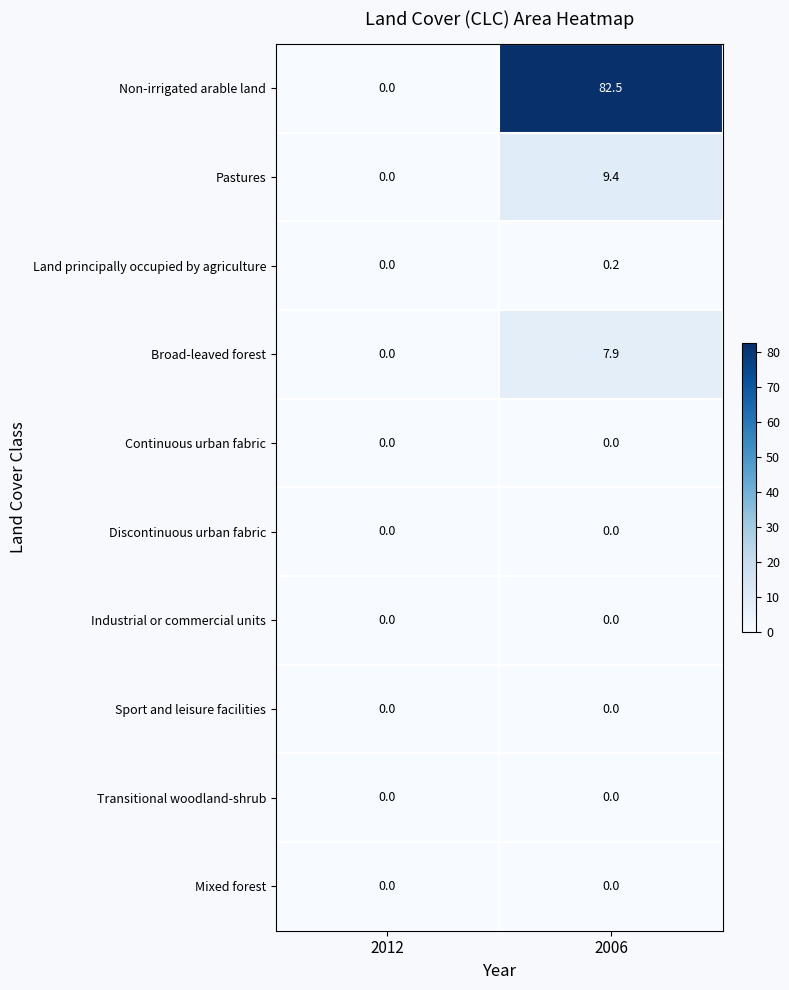

Reading right to left, what are all the values shown in this chart?

Non-irrigated arable land: 2006=82.5	2012=0.0
Pastures: 2006=9.4	2012=0.0
Land principally occupied by agriculture: 2006=0.2	2012=0.0
Broad-leaved forest: 2006=7.9	2012=0.0
Continuous urban fabric: 2006=0.0	2012=0.0
Discontinuous urban fabric: 2006=0.0	2012=0.0
Industrial or commercial units: 2006=0.0	2012=0.0
Sport and leisure facilities: 2006=0.0	2012=0.0
Transitional woodland-shrub: 2006=0.0	2012=0.0
Mixed forest: 2006=0.0	2012=0.0